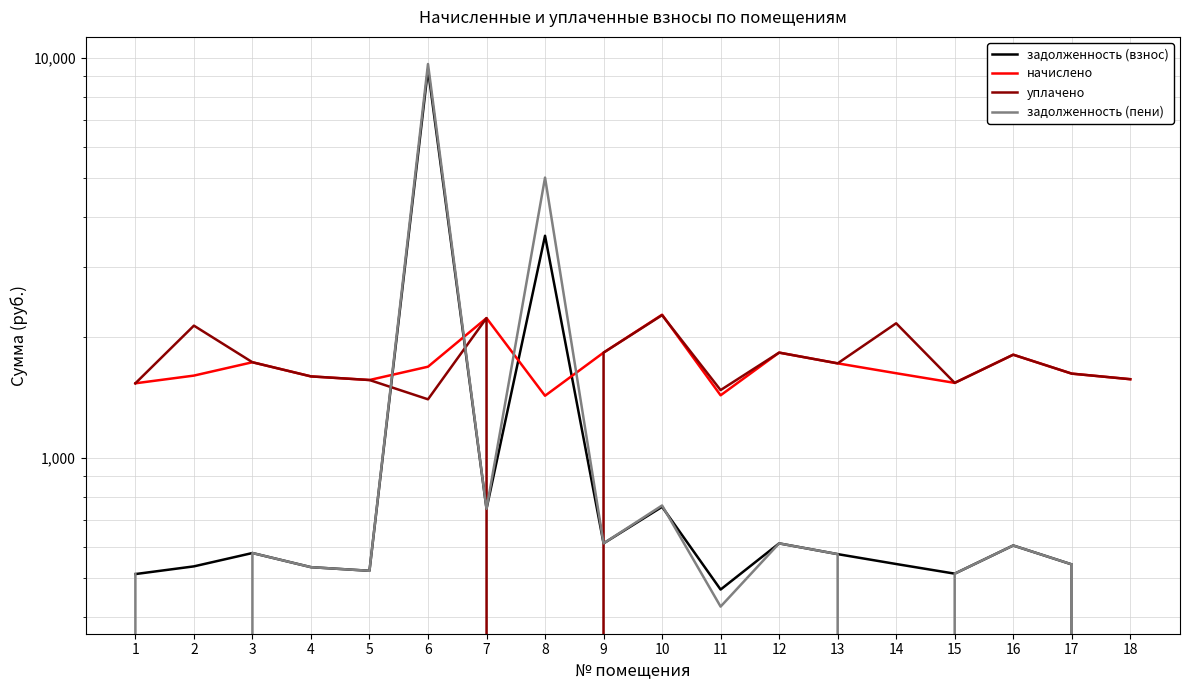

What is the sum of the начислено values at 15 and 6?

3229.7